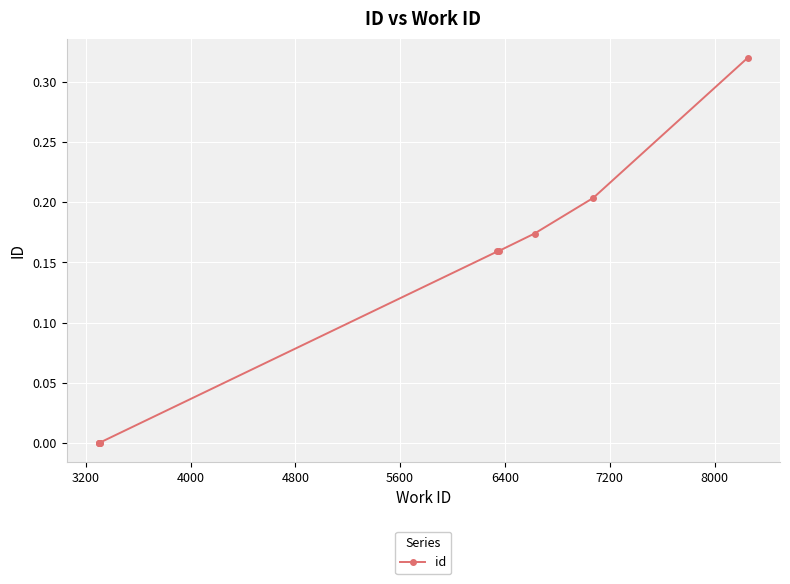

True or false: the data has more than 2 interior local peaks.

False